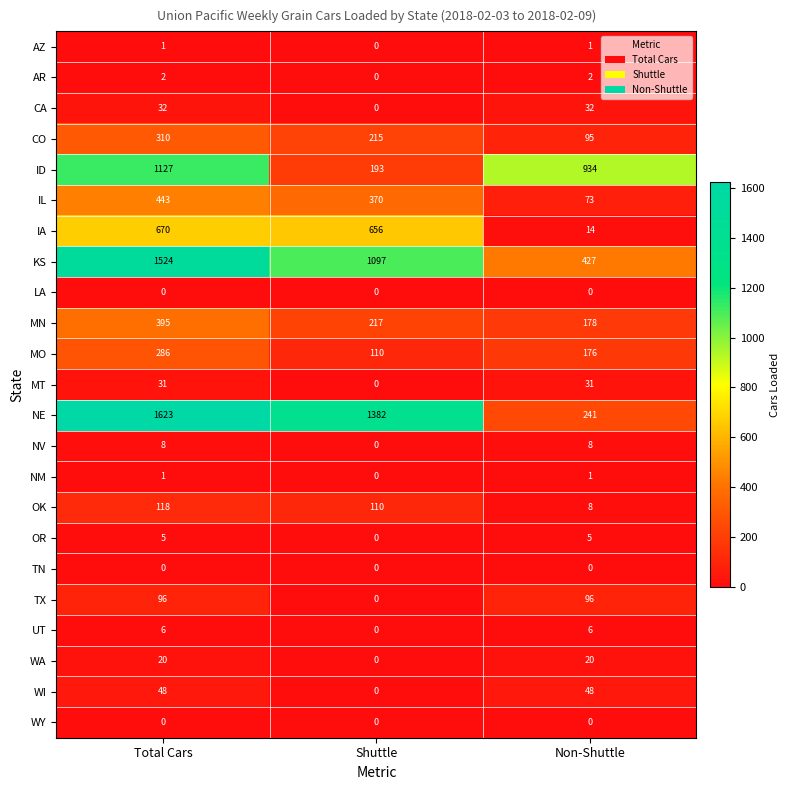

At how many categories does at least one series exceed 710?

3